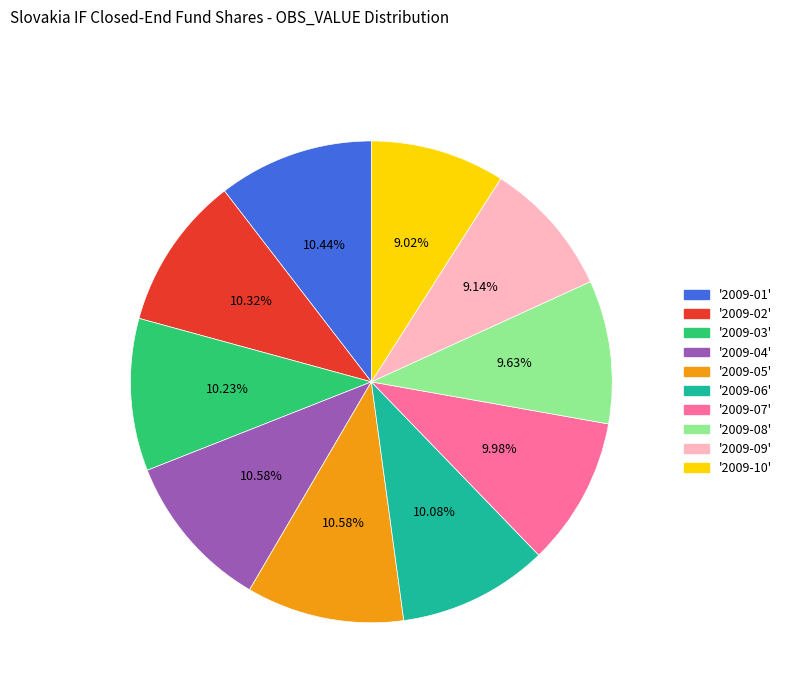

Approximately how many times larger is the value at '2009-03' compared to '2009-10'?

1.1